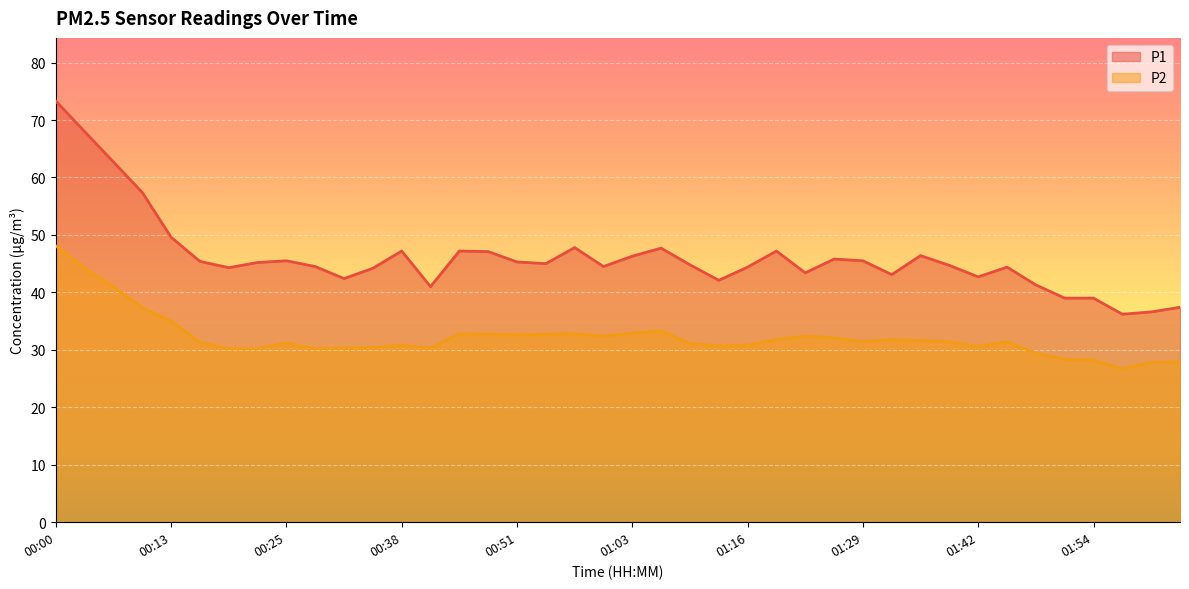

Reading right to left, list all the values displayed in this chart.

P1: 02:04=37.4	02:01=36.6	01:57=36.2	01:54=39.0	01:51=39.0	01:48=41.3	01:45=44.4	01:42=42.7	01:38=44.7	01:35=46.4	01:32=43.1	01:29=45.5	01:26=45.8	01:23=43.4	01:19=47.2	01:16=44.4	01:13=42.1	01:10=44.8	01:07=47.7	01:03=46.3	01:00=44.5	00:57=47.8	00:54=45.0	00:51=45.3	00:48=47.1	00:44=47.2	00:41=41.0	00:38=47.2	00:35=44.2	00:32=42.4	00:29=44.5	00:25=45.5	00:22=45.2	00:19=44.3	00:16=45.4	00:13=49.6	00:10=57.4	00:06=62.7	00:03=68.0	00:00=73.3
P2: 02:04=27.9	02:01=27.8	01:57=26.7	01:54=28.2	01:51=28.4	01:48=29.4	01:45=31.4	01:42=30.6	01:38=31.4	01:35=31.6	01:32=31.8	01:29=31.4	01:26=32.1	01:23=32.4	01:19=31.8	01:16=30.8	01:13=30.7	01:10=31.1	01:07=33.3	01:03=32.9	01:00=32.4	00:57=32.8	00:54=32.7	00:51=32.6	00:48=32.7	00:44=32.8	00:41=30.3	00:38=30.8	00:35=30.4	00:32=30.3	00:29=30.2	00:25=31.2	00:22=30.2	00:19=30.2	00:16=31.3	00:13=35.0	00:10=37.3	00:06=41.0	00:03=44.2	00:00=48.1